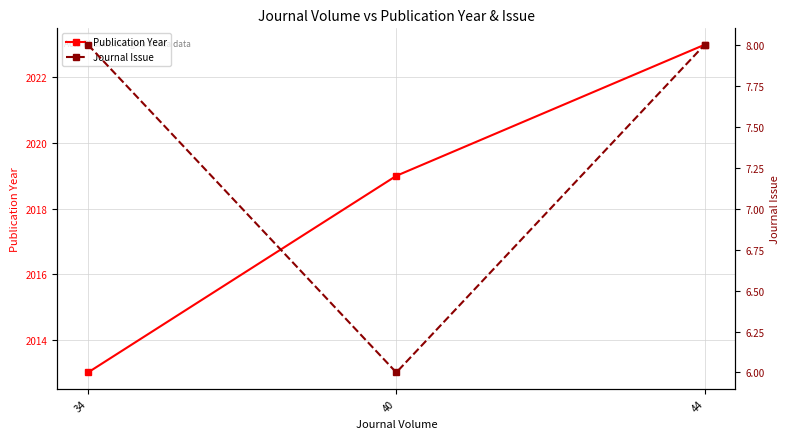

What is the greatest value displayed?

2023